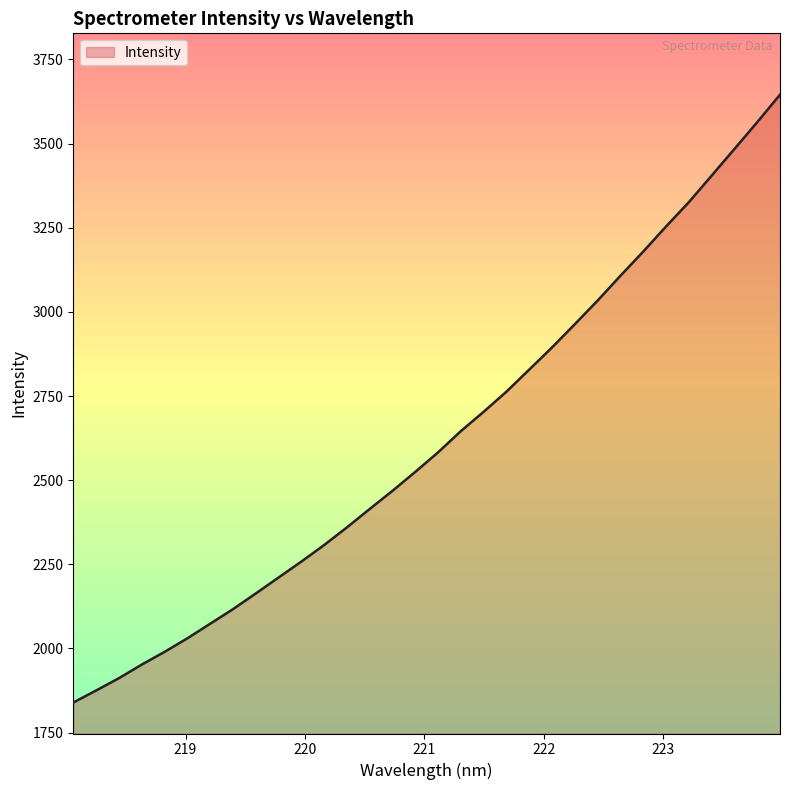

What is the difference between the maximum and minimum values?

1805.8